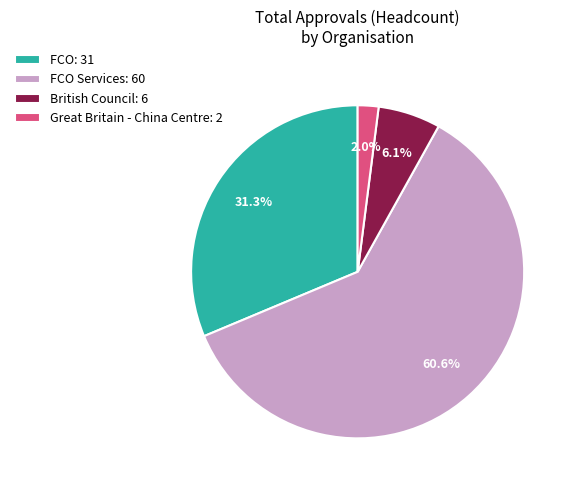

How many slices are in this pie chart?

4